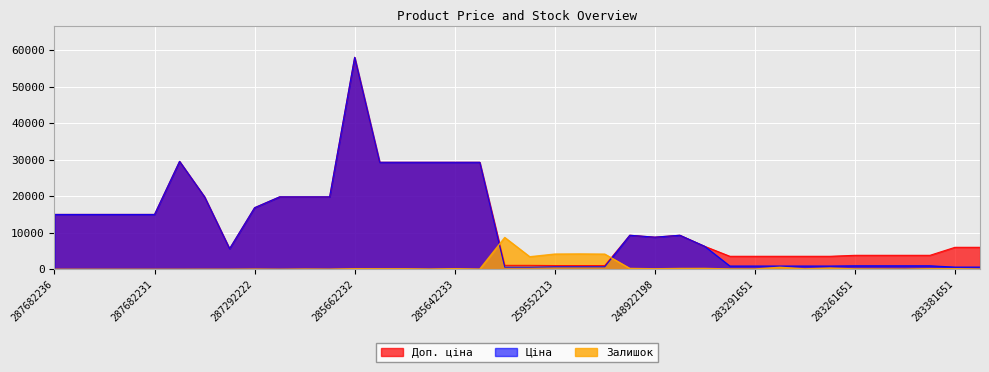

How many data points in Доп. ціна are less than 9321?

19